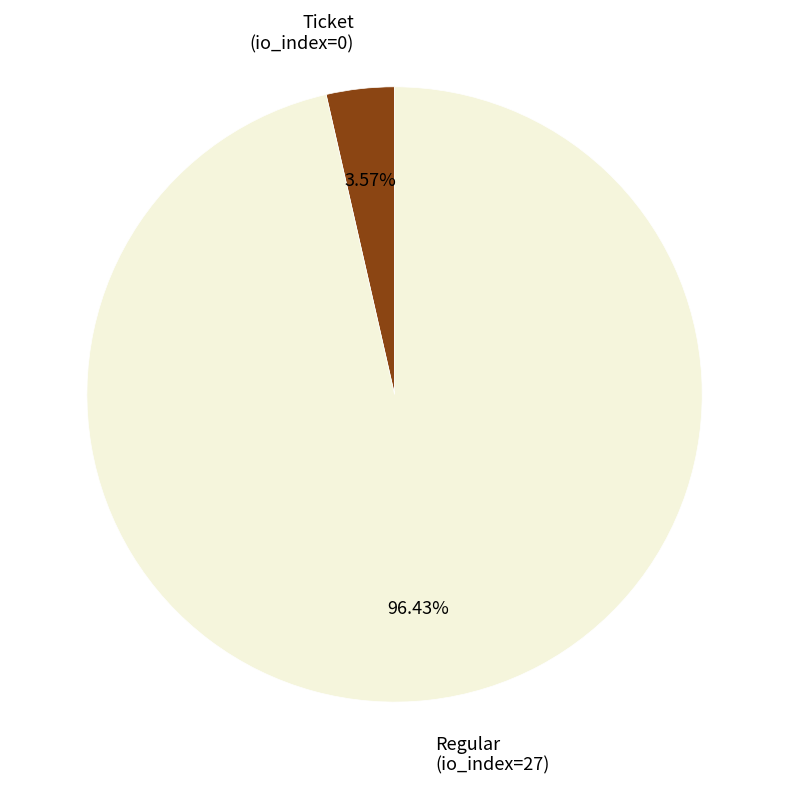

To the nearest percent, what is the difference between the largest and smallest slice percentages?

93%